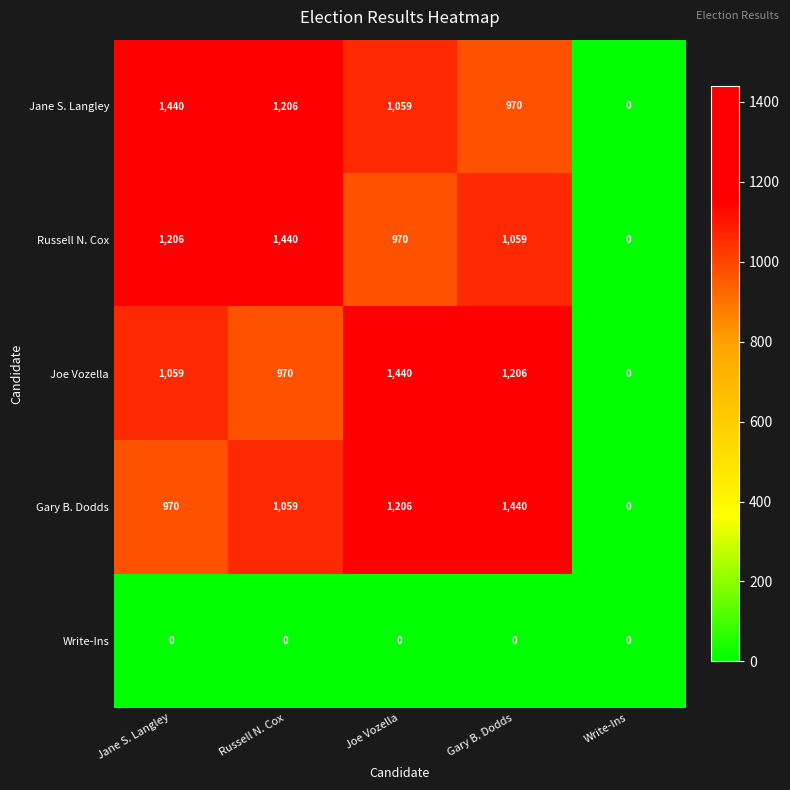

Is it true that Gary B. Dodds equals 454 at Gary B. Dodds?

False